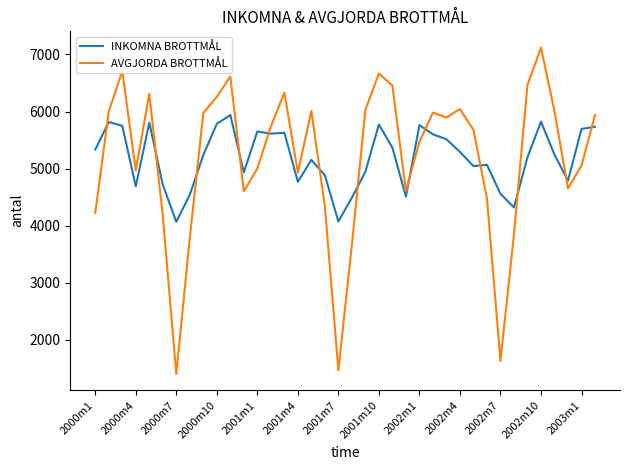

What is the difference between the maximum and minimum values in the AVGJORDA BROTTMÅL series?

5719